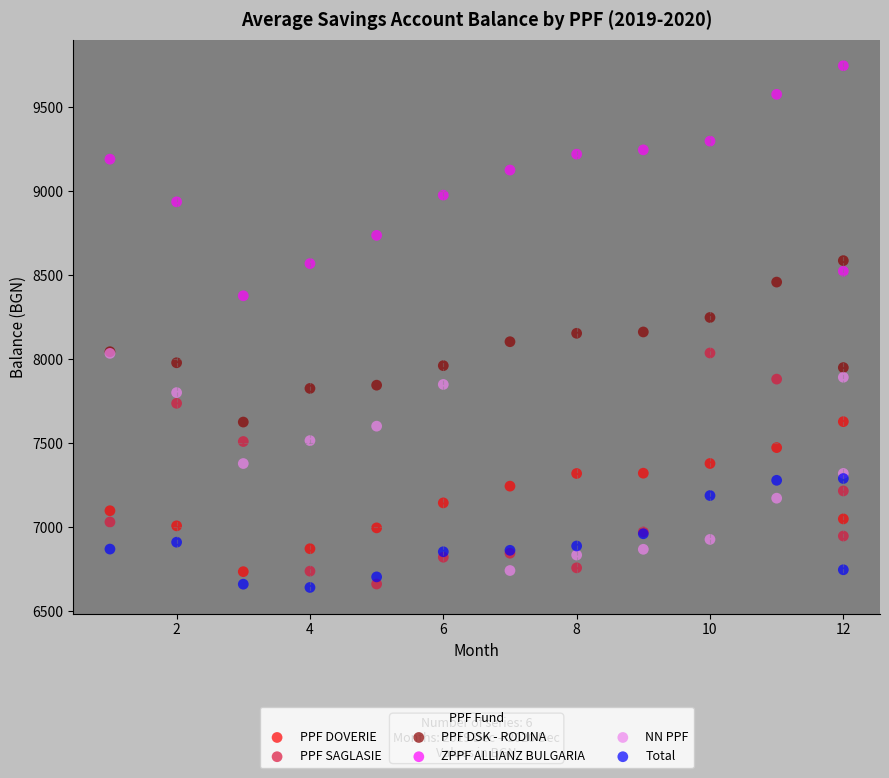

What are all the series names shown in the legend?

PPF DOVERIE, PPF SAGLASIE, PPF DSK - RODINA, ZPPF ALLIANZ BULGARIA, NN PPF, Total